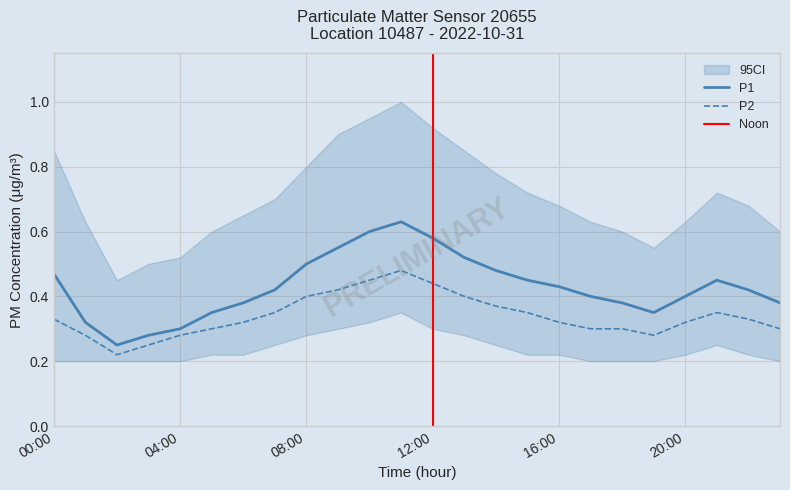

What is the difference between the P1 values at 11:00 and 14:00?

0.2